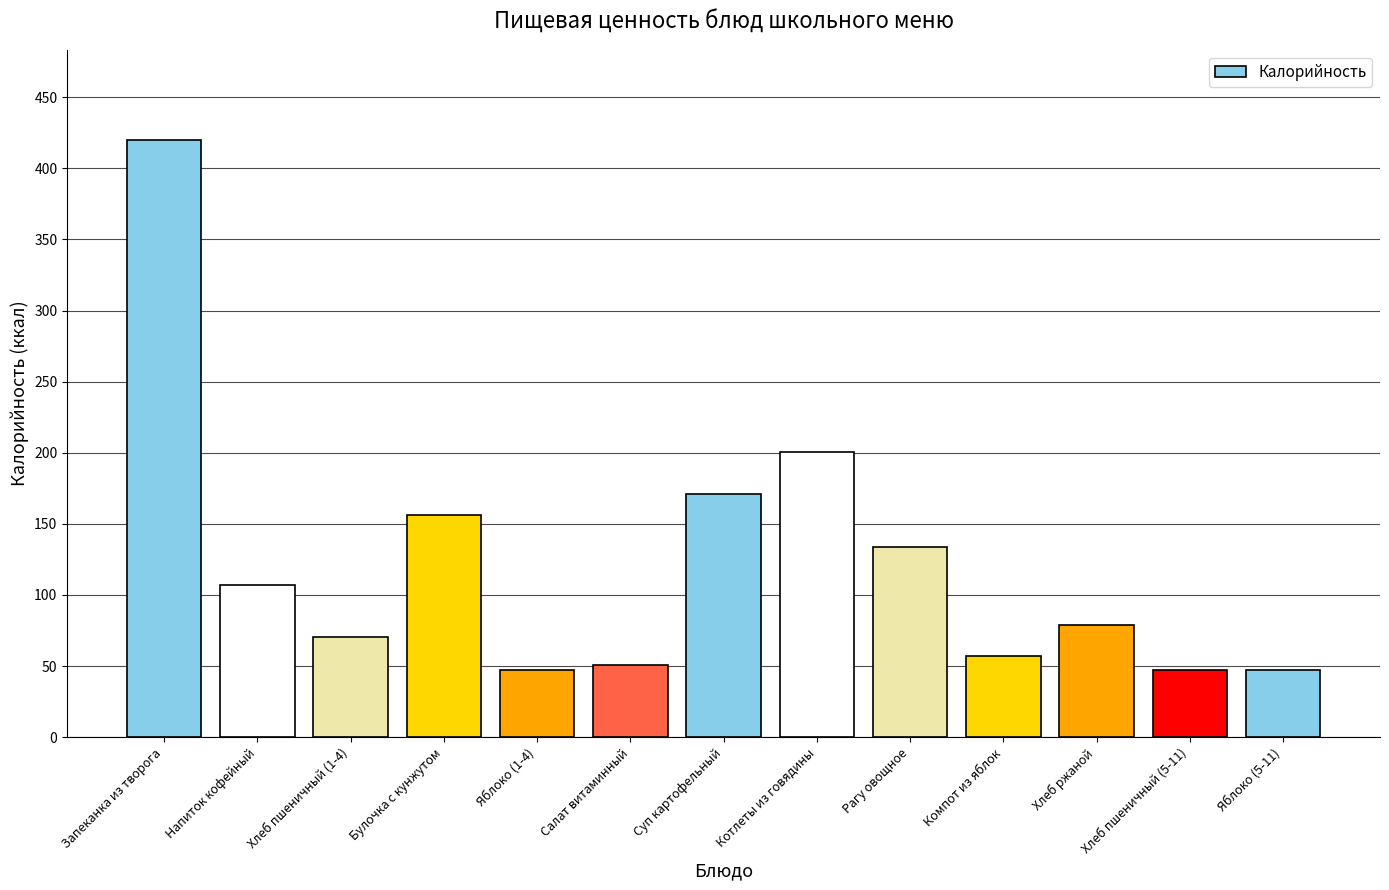

What is the label of the 4th bar from the right?

Компот из яблок